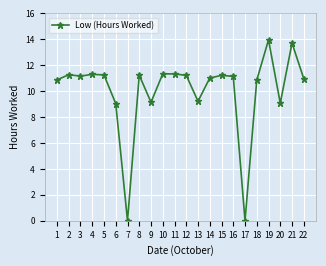

At which category does the chart reach its peak across all series?

19